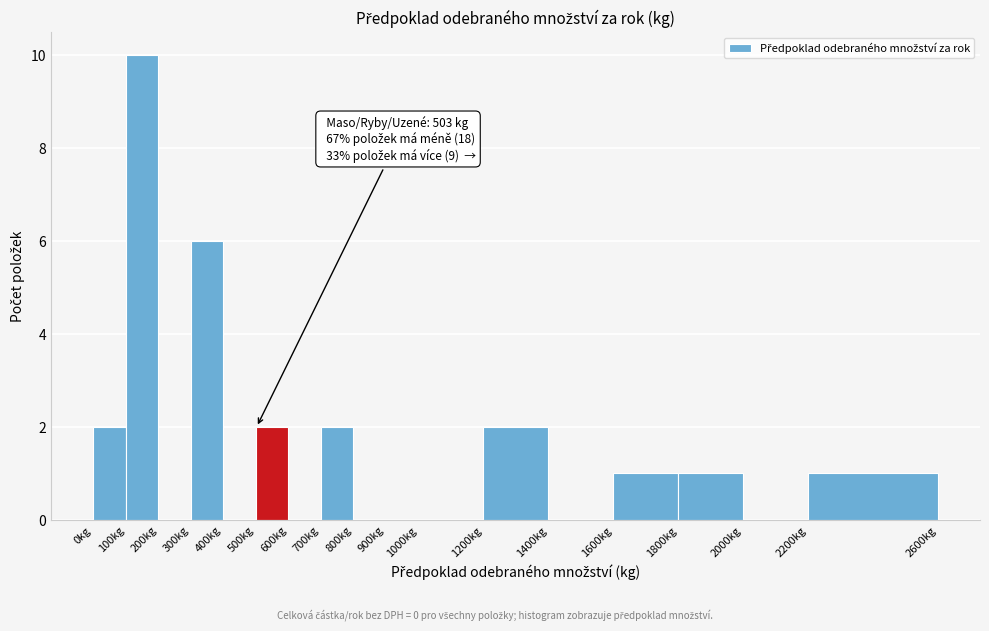

Over which range of the x-axis is the bar tallest?

100 to 200